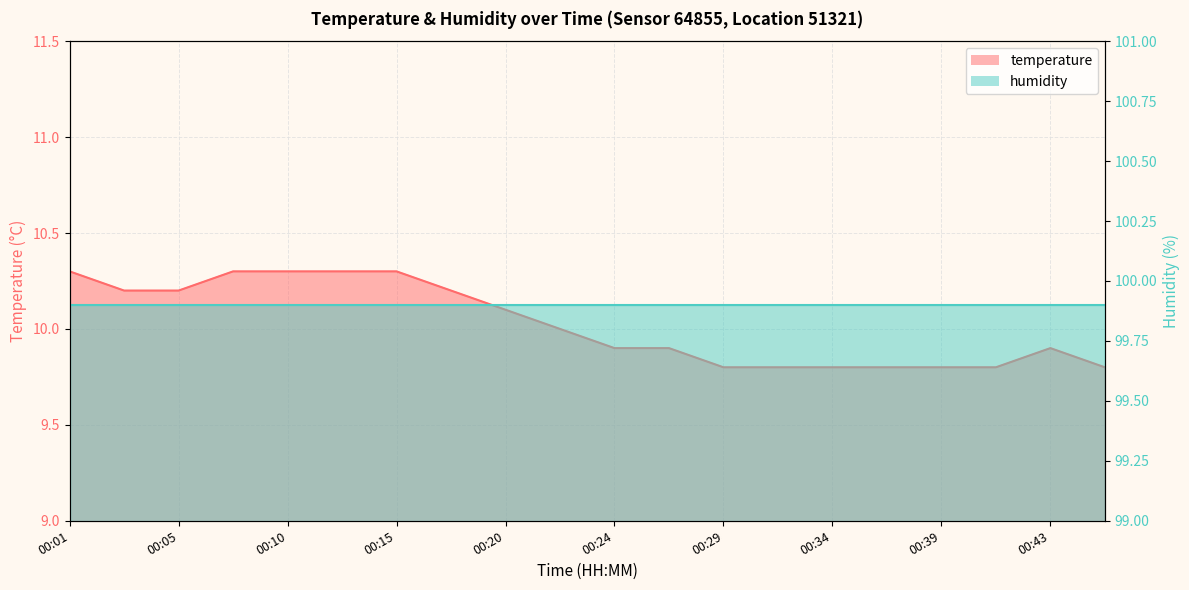

At which label is the value closest to 10?

00:22